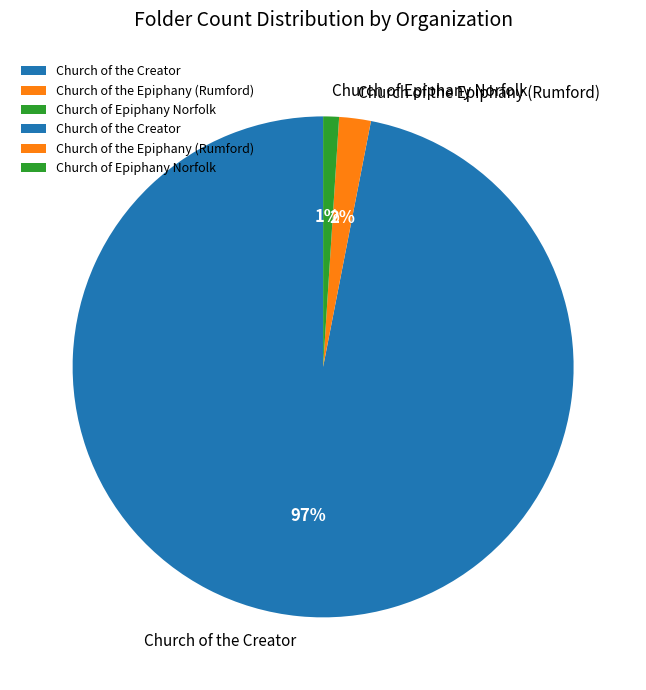

The Church of the Epiphany (Rumford) slice represents 2% of the pie. True or false?

True